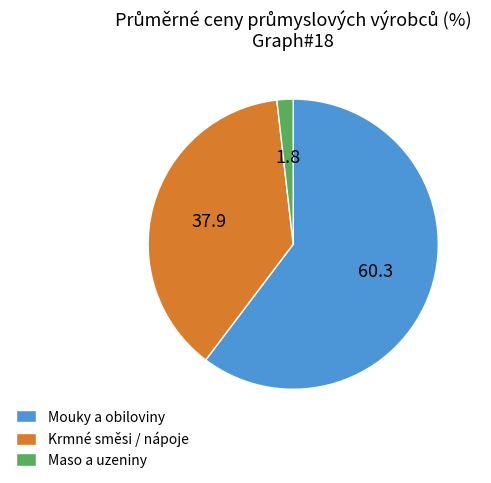

Count the number of slices in the pie.

3